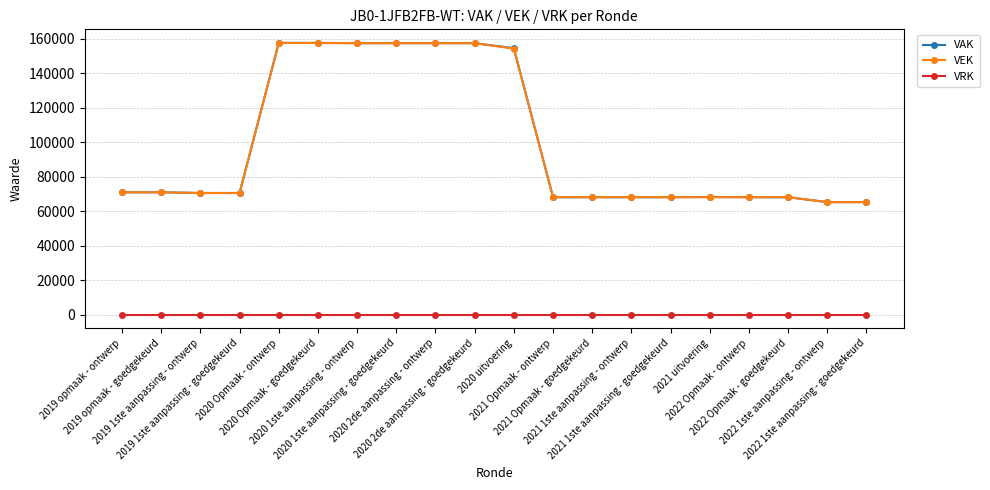

True or false: VRK and VEK cross at least once.

False